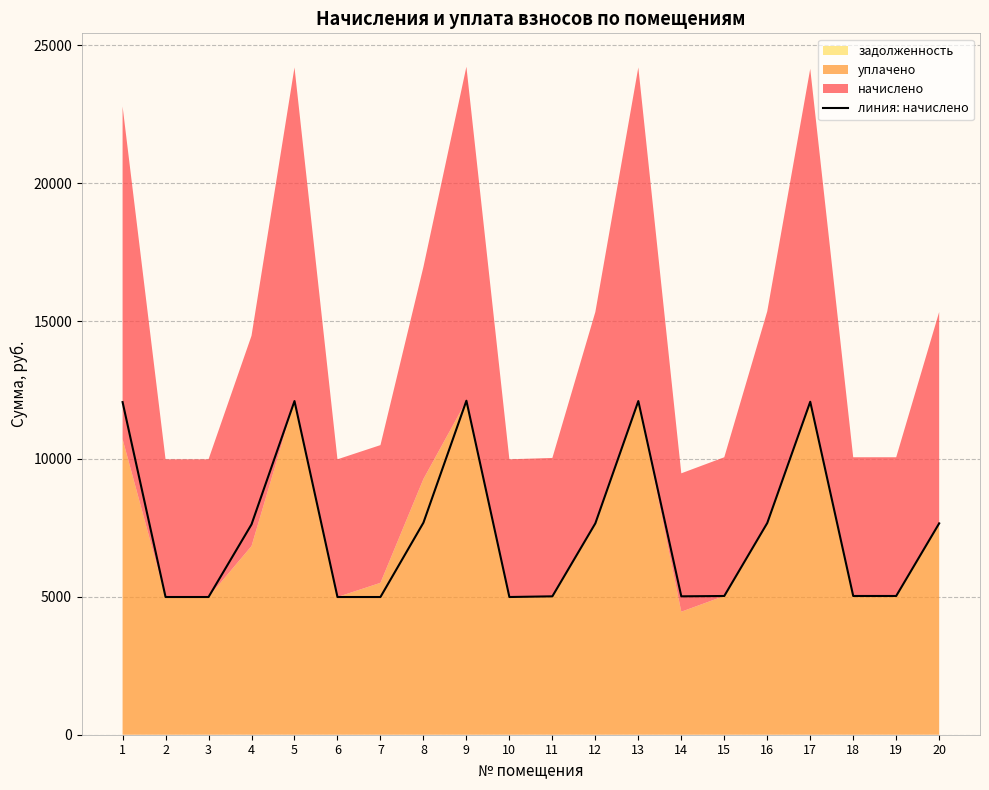

What is the average value?

7442.1